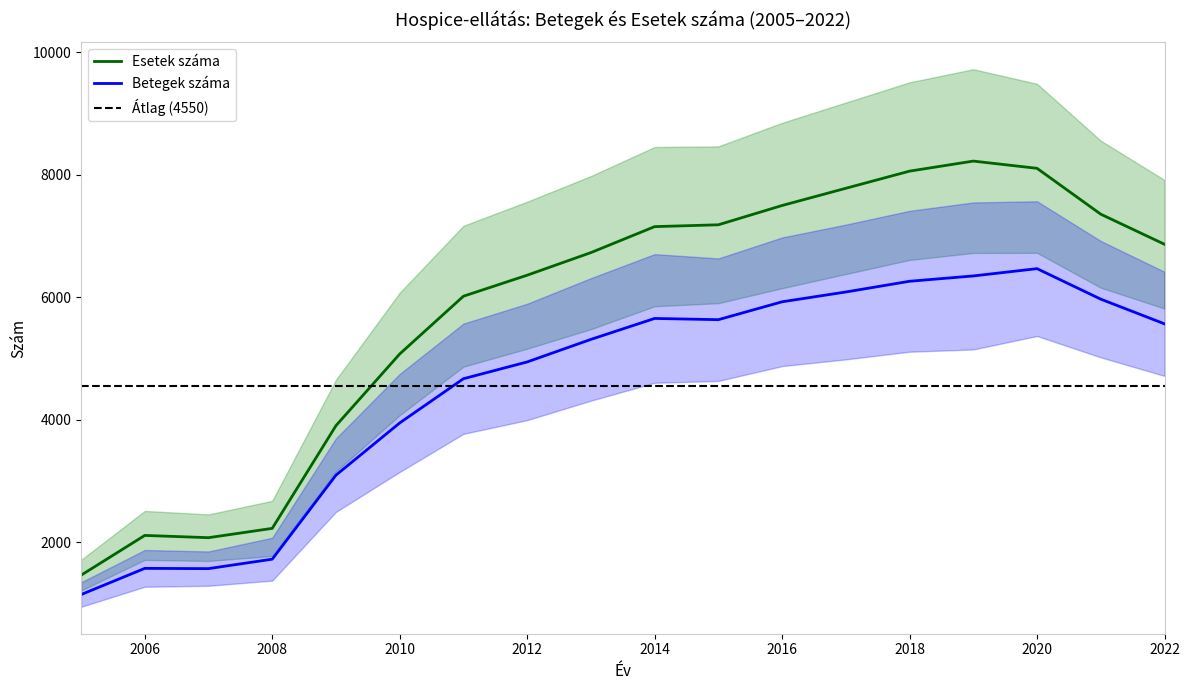

Reading right to left, extract all data points from this chart.

Betegek száma: 5567	5970	6468	6349	6262	6087	5927	5635	5655	5313	4945	4671	3949	3097	1725	1571	1575	1147
Esetek száma: 6866	7357	8106	8224	8060	7780	7499	7184	7154	6730	6361	6018	5075	3905	2228	2076	2113	1463